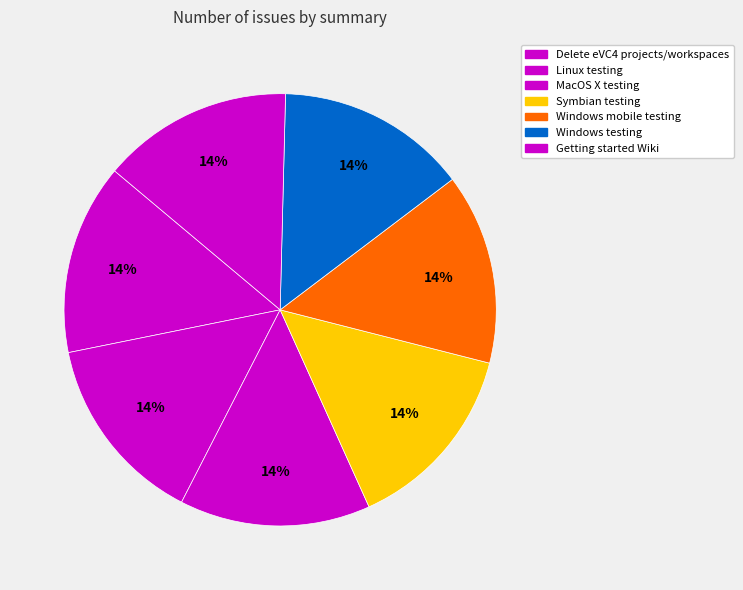

Rank the categories by value from lowest to highest.

Delete eVC4 projects/workspaces, Linux testing, MacOS X testing, Symbian testing, Windows mobile testing, Windows testing, Getting started Wiki